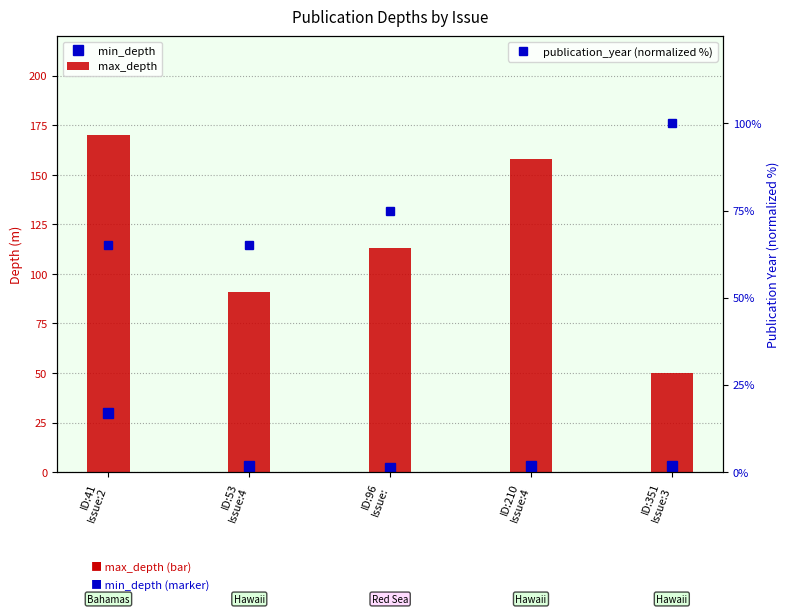

What is the label of the 3rd bar from the left?

ID:96
Issue: